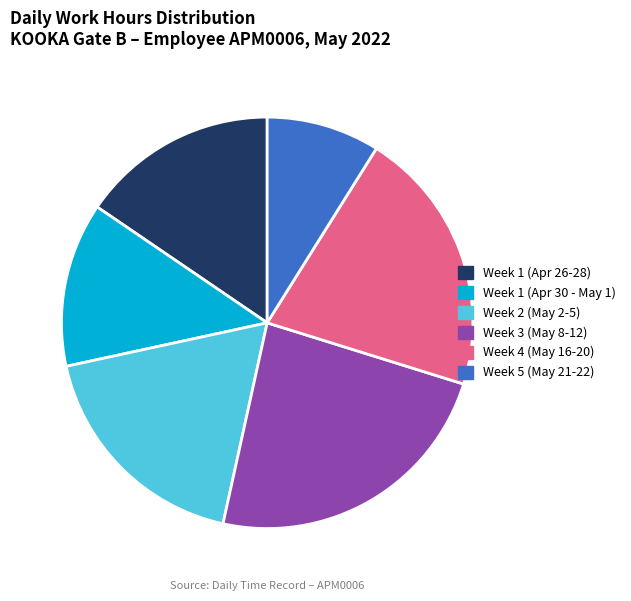

Is there a majority slice in this chart?

No